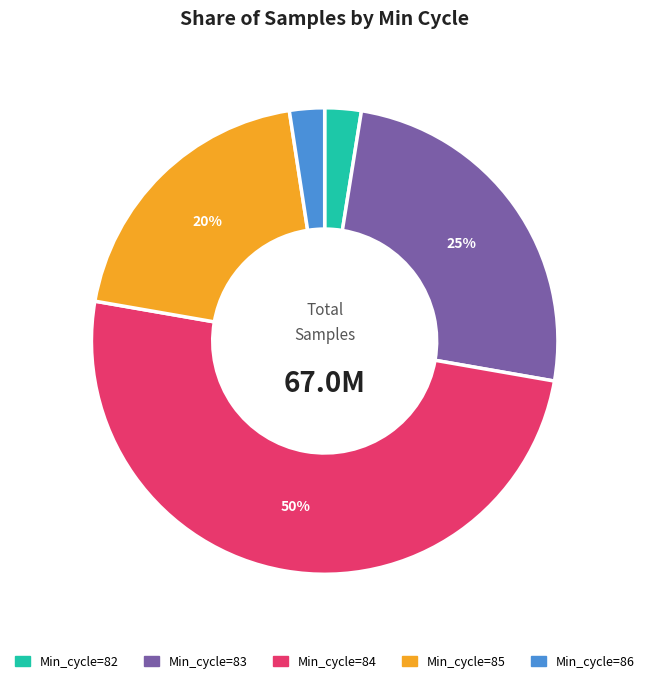

Does Min_cycle=86 account for over 50% of the chart?

No